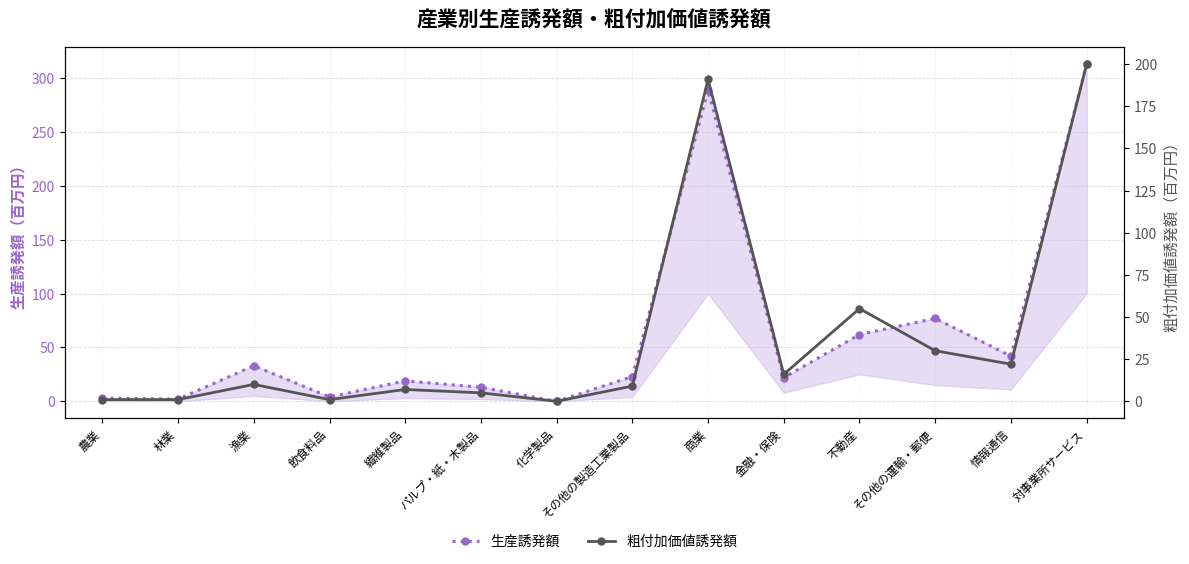

List the labels in order of 生産誘発額 value, largest first.

対事業所サービス, 商業, その他の運輸・郵便, 不動産, 情報通信, 漁業, その他の製造工業製品, 金融・保険, 繊維製品, パルプ・紙・木製品, 飲食料品, 農業, 林業, 化学製品